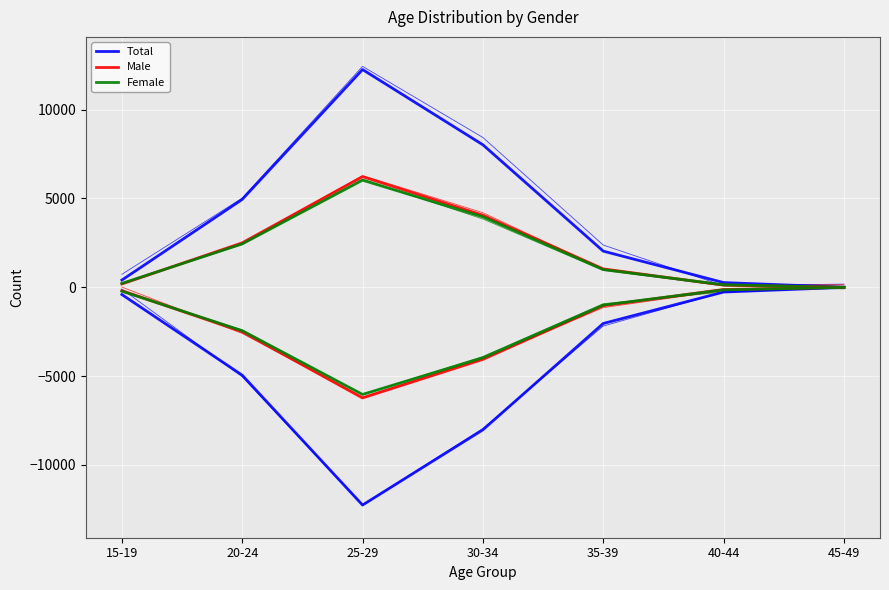

The Total series shows 407 at 15-19. True or false?

True